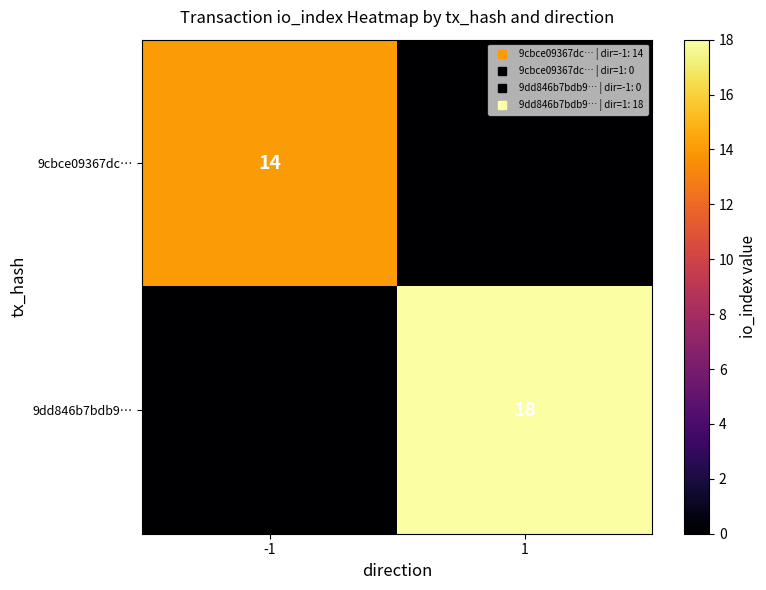

What is the sum of all 9cbce09367dc… values?

14